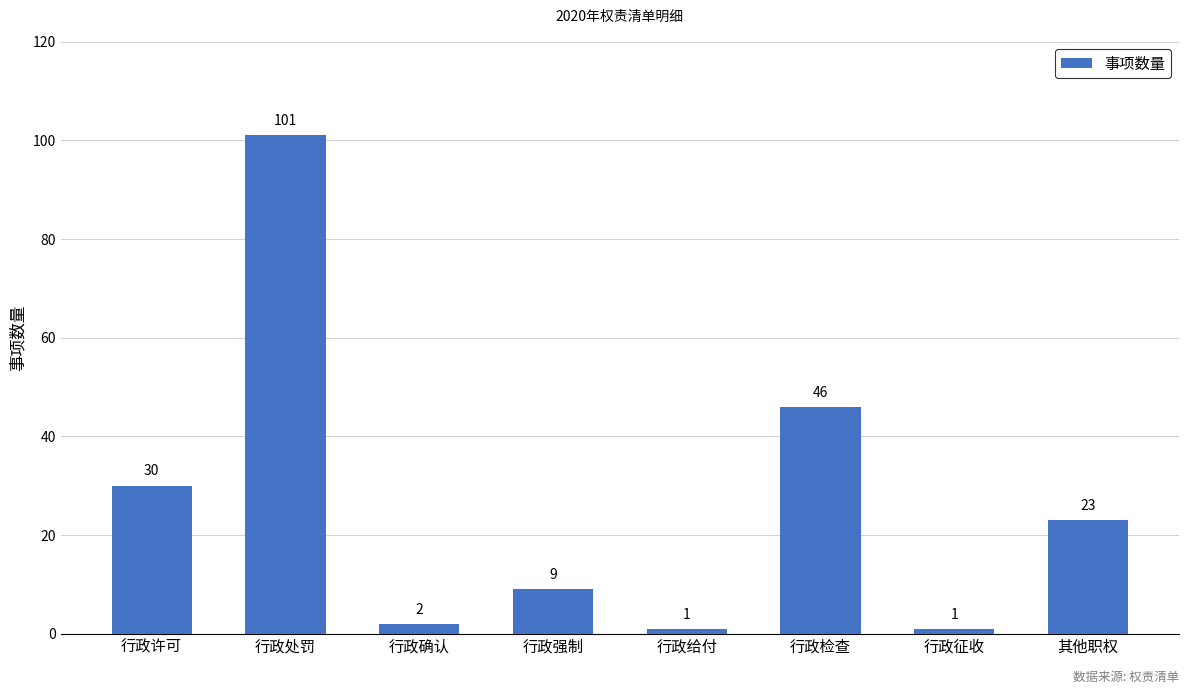

What is the difference between the second highest and minimum values?

45